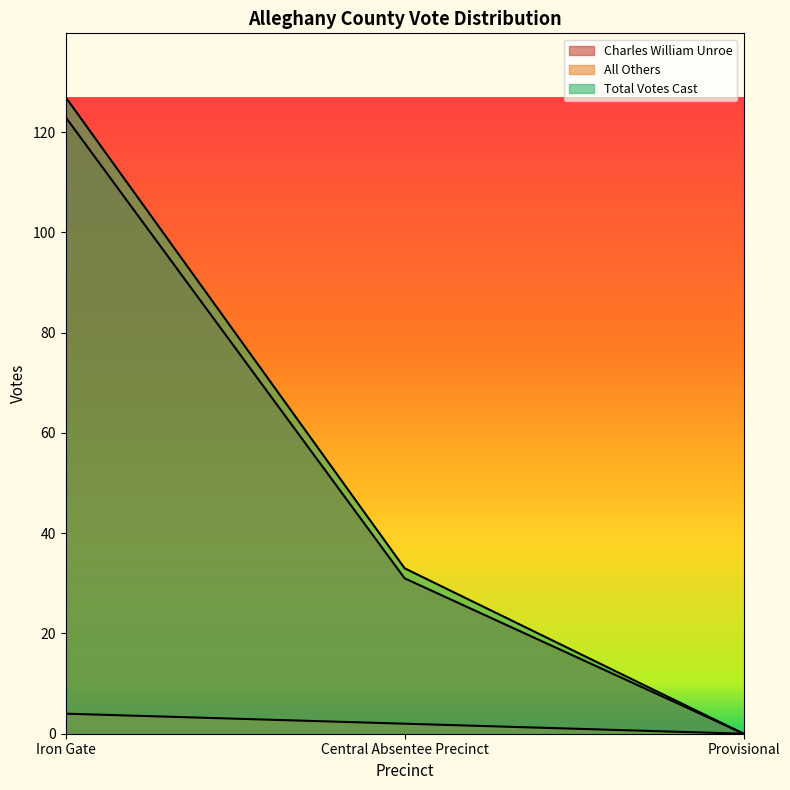

Which series has the largest total across all categories?

Total Votes Cast